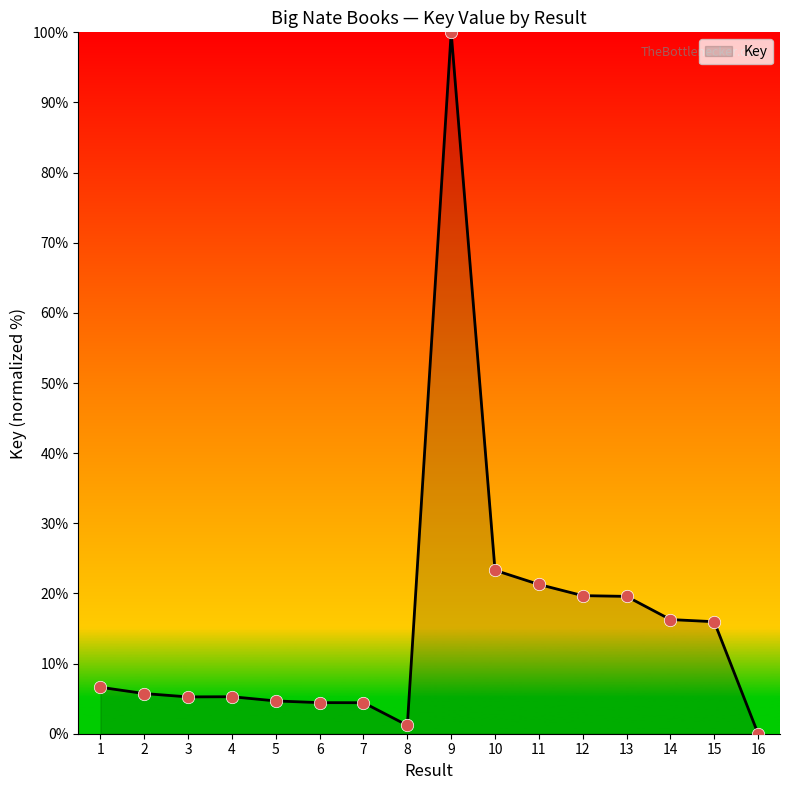

What is the change in value from 12 to 15?

-3.7